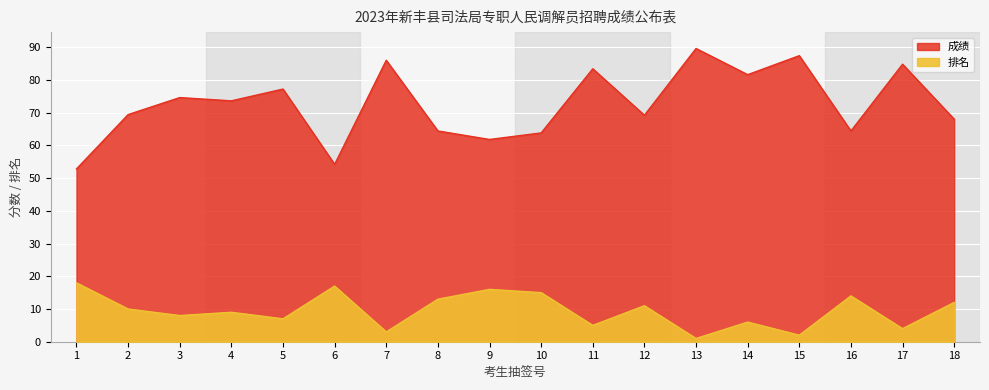

Reading left to right, transcribe all the data shown in this chart.

成绩: 1=52.8	2=69.4	3=74.6	4=73.6	5=77.2	6=54.2	7=86.0	8=64.4	9=61.8	10=63.8	11=83.4	12=69.2	13=89.6	14=81.6	15=87.4	16=64.4	17=84.8	18=68.0
排名: 1=18.0	2=10.0	3=8.0	4=9.0	5=7.0	6=17.0	7=3.0	8=13.0	9=16.0	10=15.0	11=5.0	12=11.0	13=1.0	14=6.0	15=2.0	16=14.0	17=4.0	18=12.0